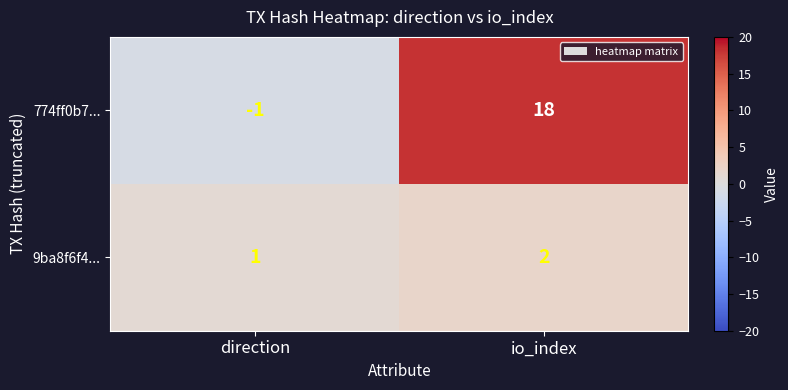

How many distinct data groups are displayed?

2